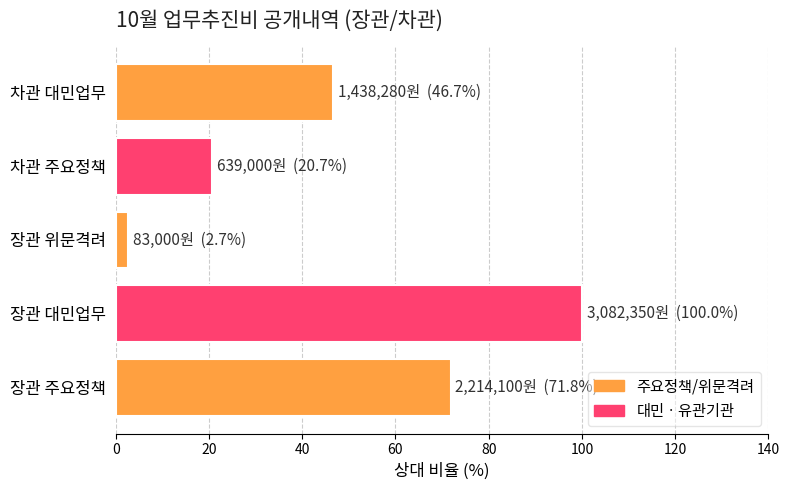

Which label corresponds to the largest value in the chart?

장관 대민업무